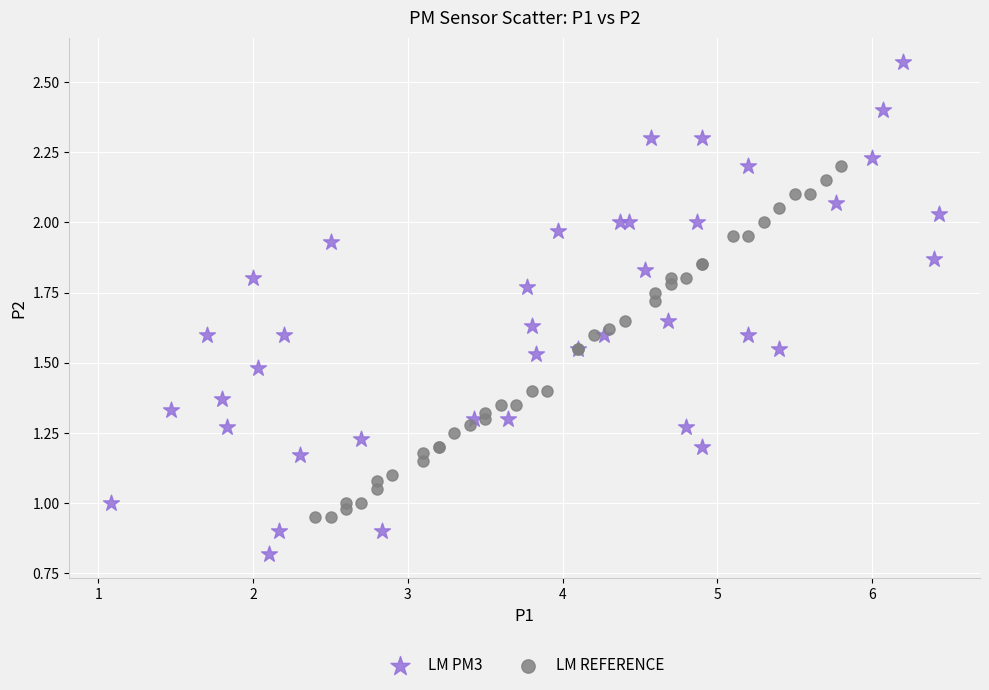

Which series contains the lowest Y value?

LM PM3